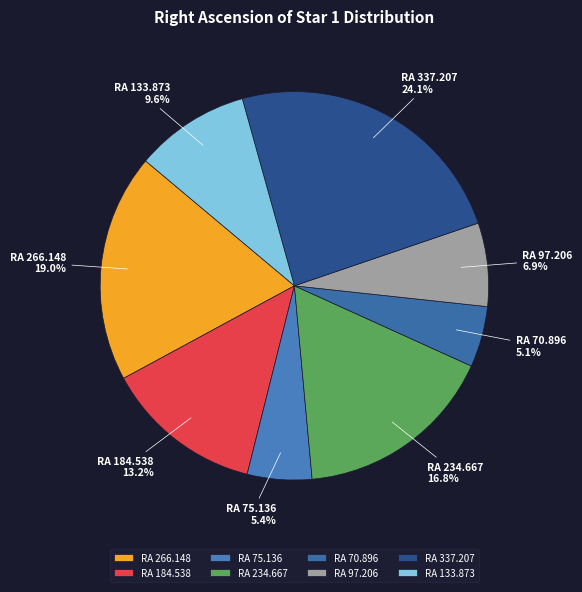

How many segments does this pie chart have?

8